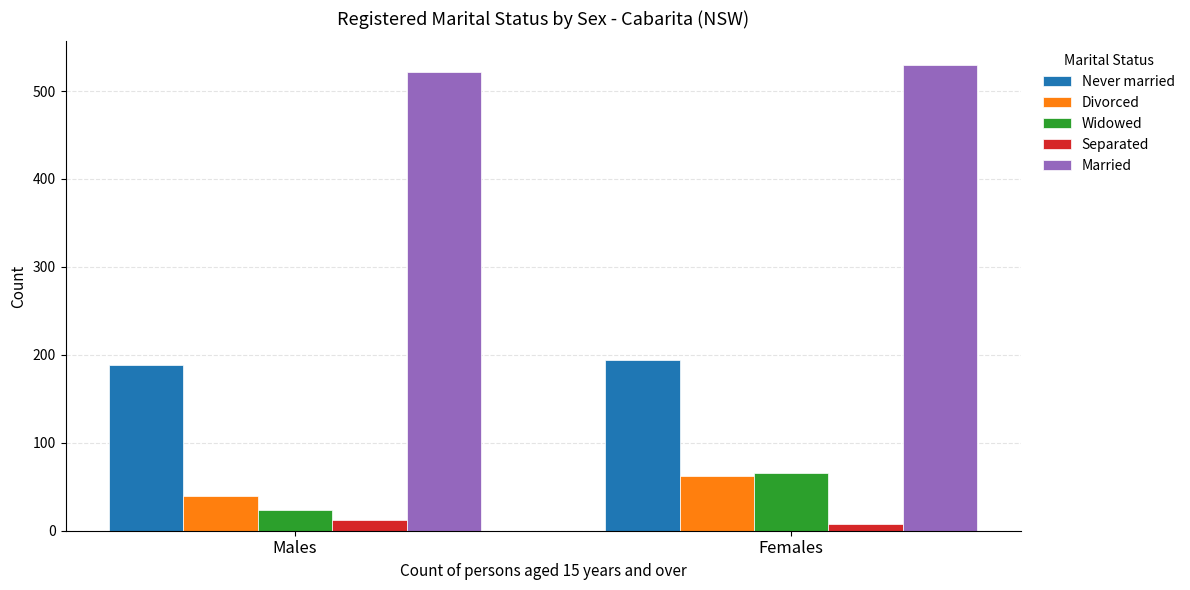

The value of Divorced at Males is 39. True or false?

True